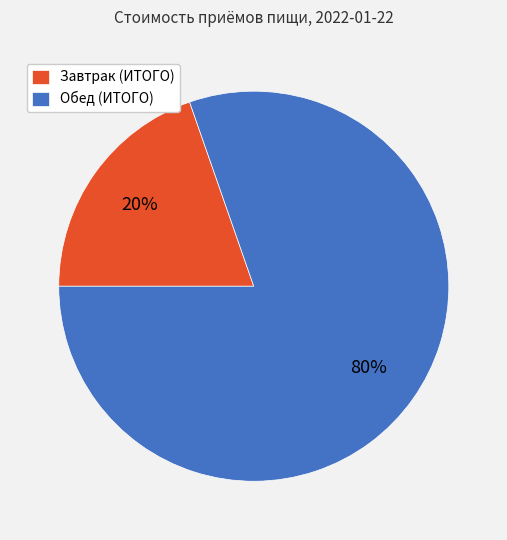

To the nearest percent, what portion does Завтрак (ИТОГО) represent?

20%